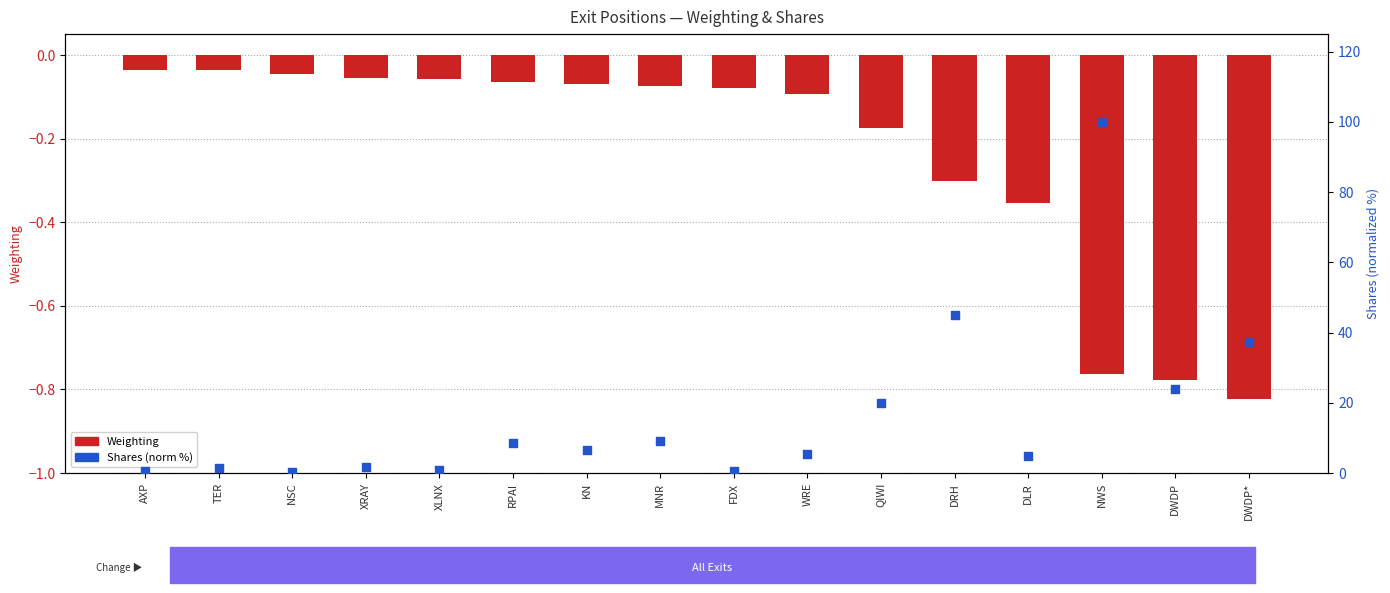

Which series has the largest Y range (max minus min)?

Shares (norm %)